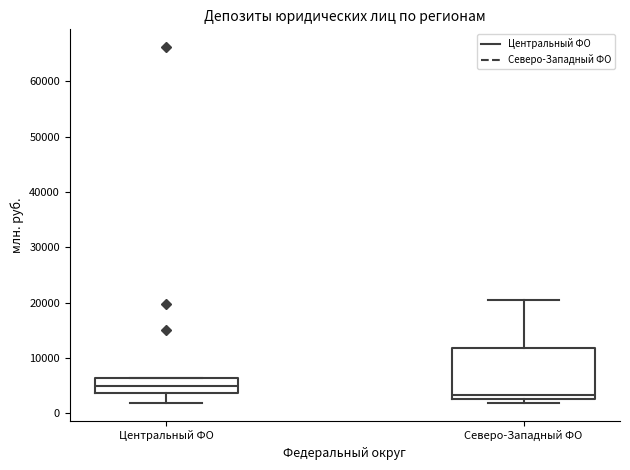

Comparing the boxes themselves (not the whiskers), which one is the tallest?

Северо-Западный ФО